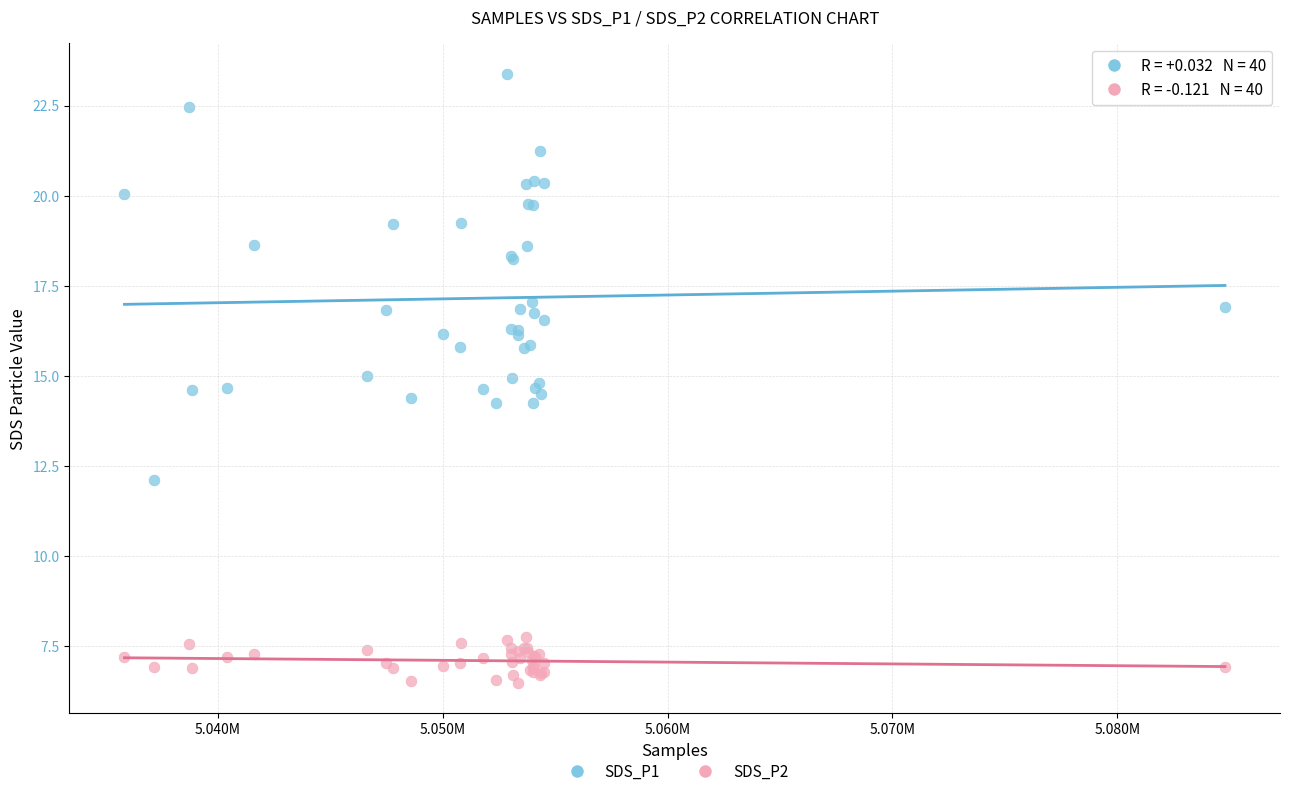

Which series has the widest spread of Y values?

SDS_P1